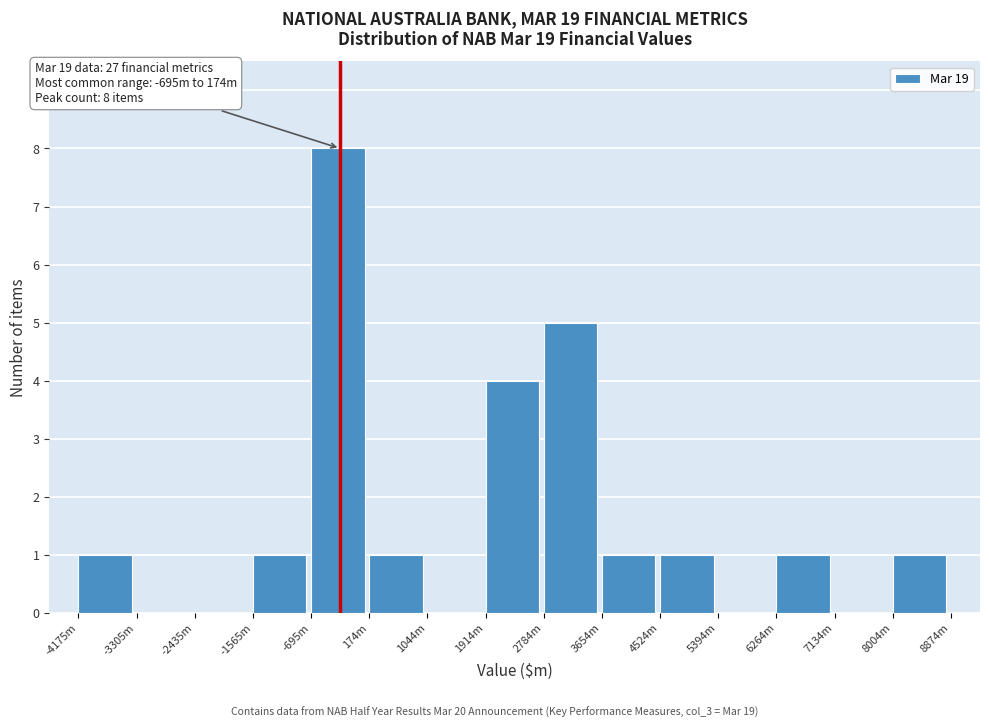

Reading right to left, transcribe all the data shown in this chart.

8004m=1	7134m=0	6264m=1	5394m=0	4524m=1	3654m=1	2784m=5	1914m=4	1044m=0	174m=1	-695m=8	-1565m=1	-2435m=0	-3305m=0	-4175m=1